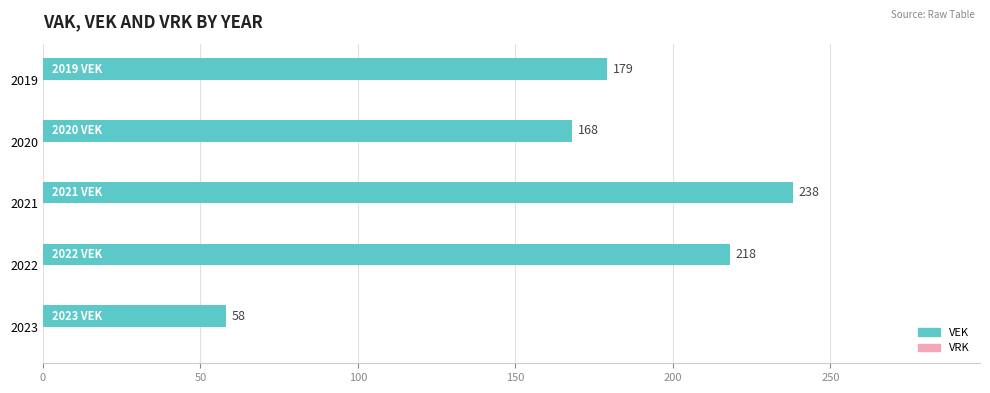

Does the chart contain any negative values?

No